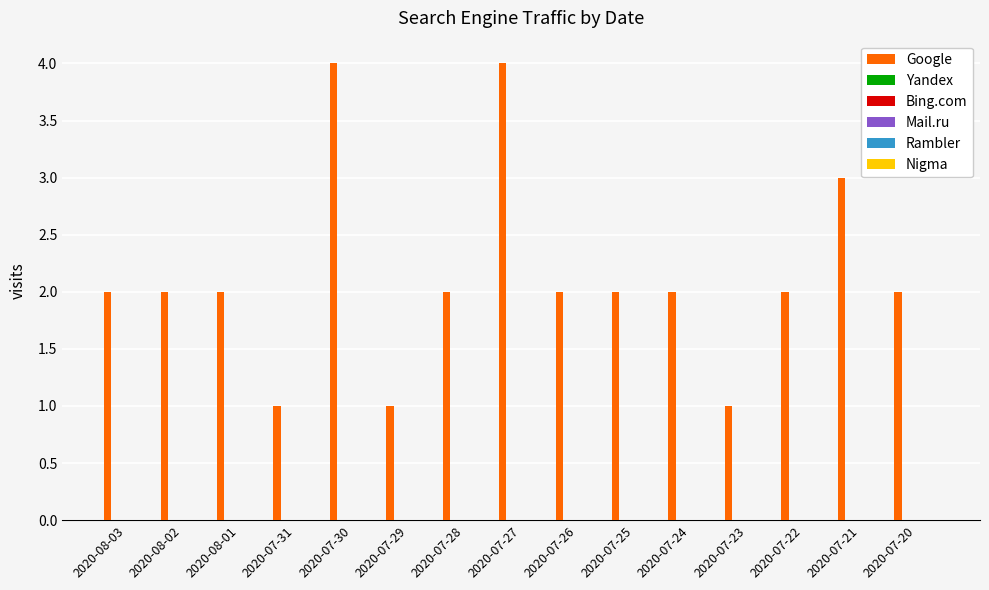

What is the value of the 7th bar from the left?

2